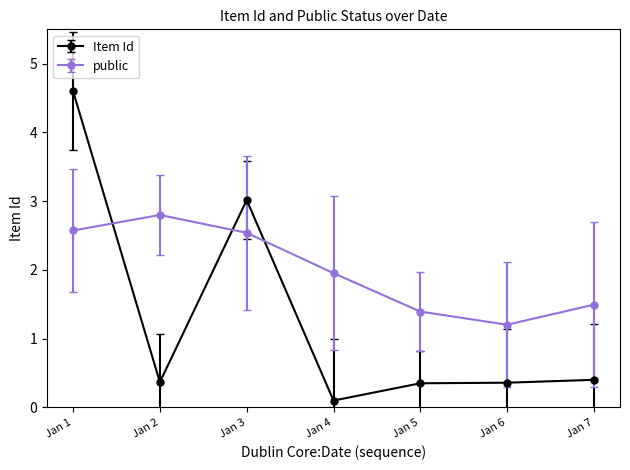

What is the value of the public point at the 3rd from the left?

2.5